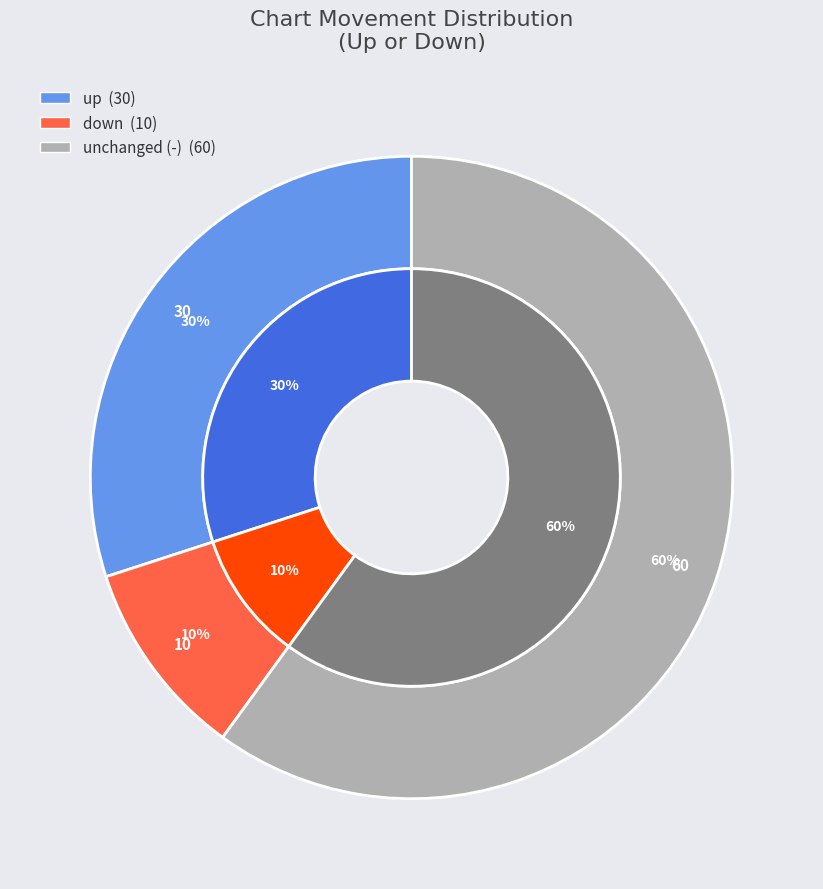

How many segments does this pie chart have?

3